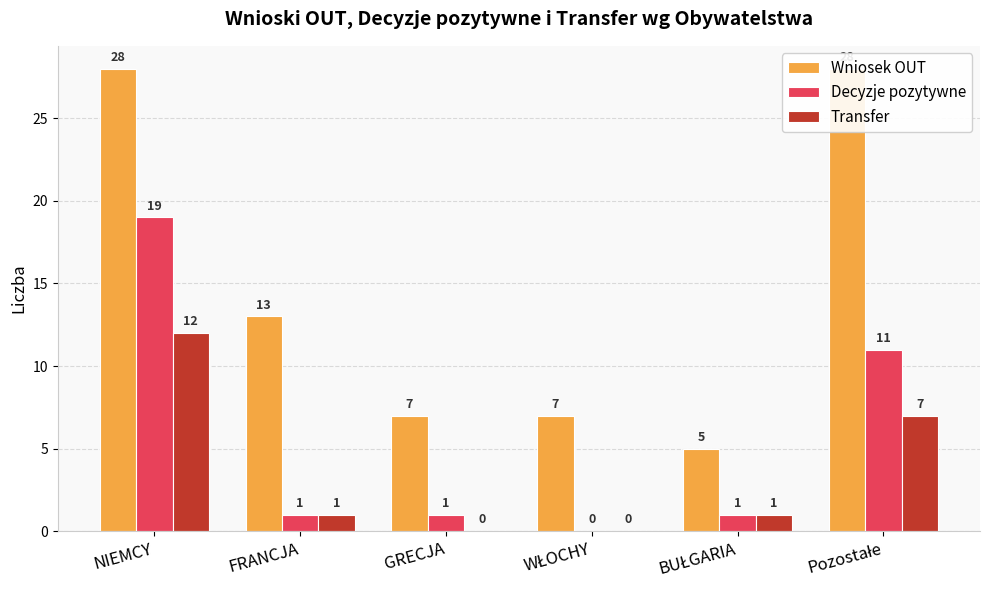

Which has a higher value, Pozostałe or WŁOCHY?

Pozostałe